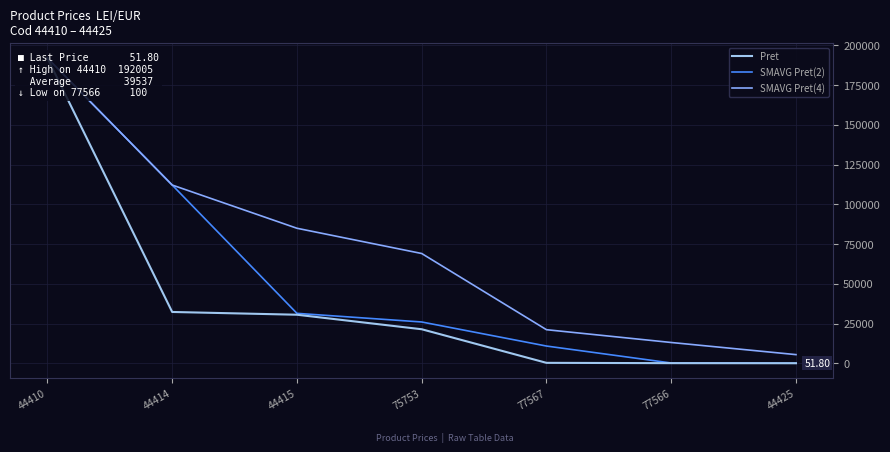

What is the label of the 5th point from the left?

77567